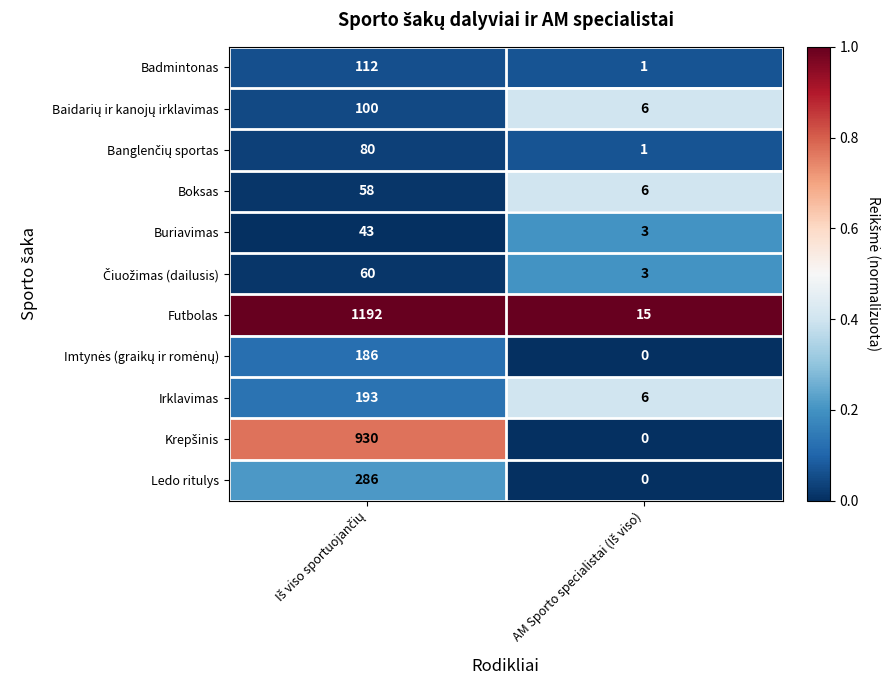

What is the average value of the Buriavimas series?

23